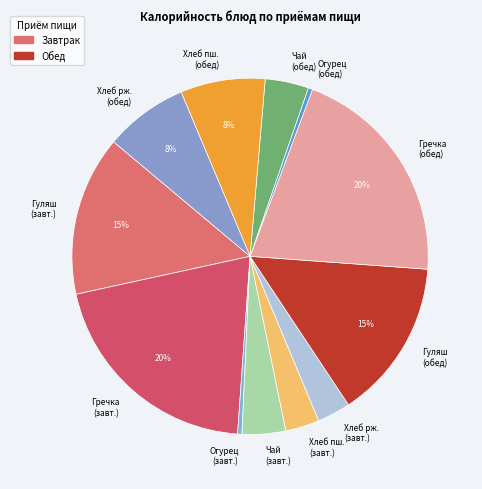

Is Хлеб пш. (обед) the majority of the pie?

No